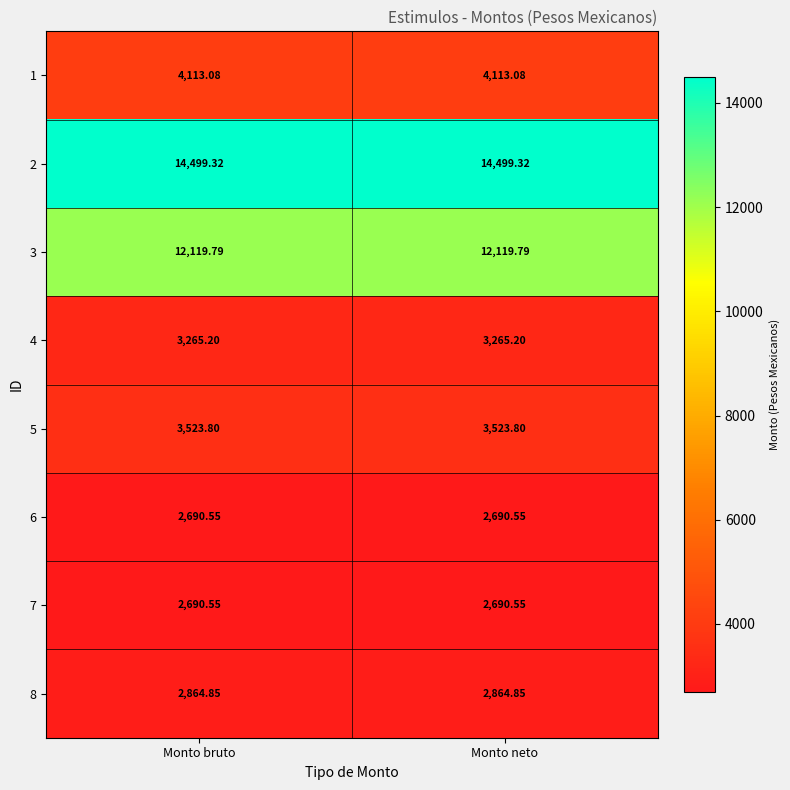

Is the value of 1 at Monto bruto greater than the value of 3 at Monto neto?

No